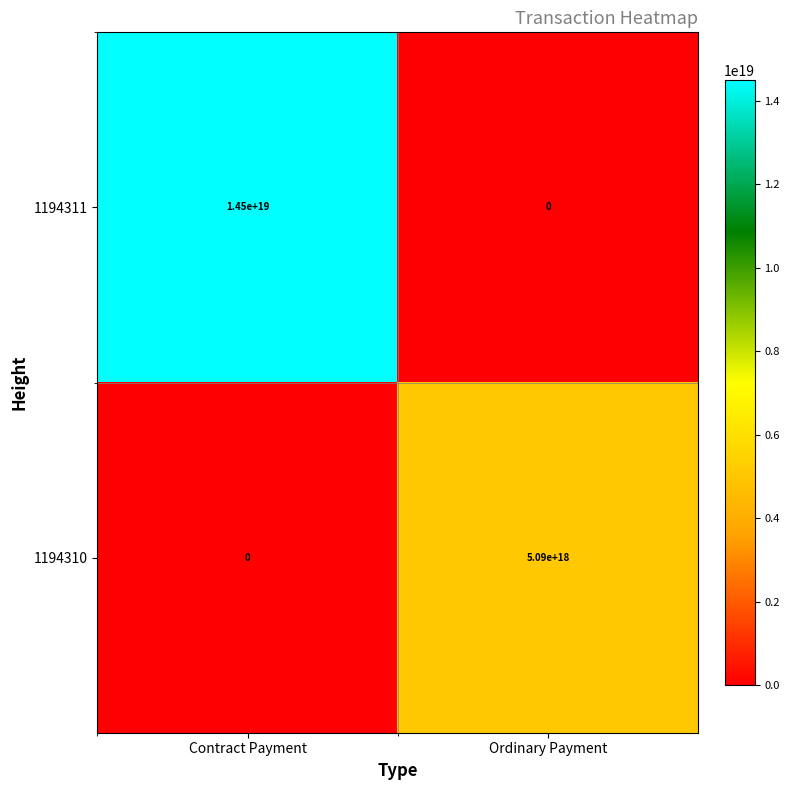

Which series has the largest range (max minus min)?

1194311